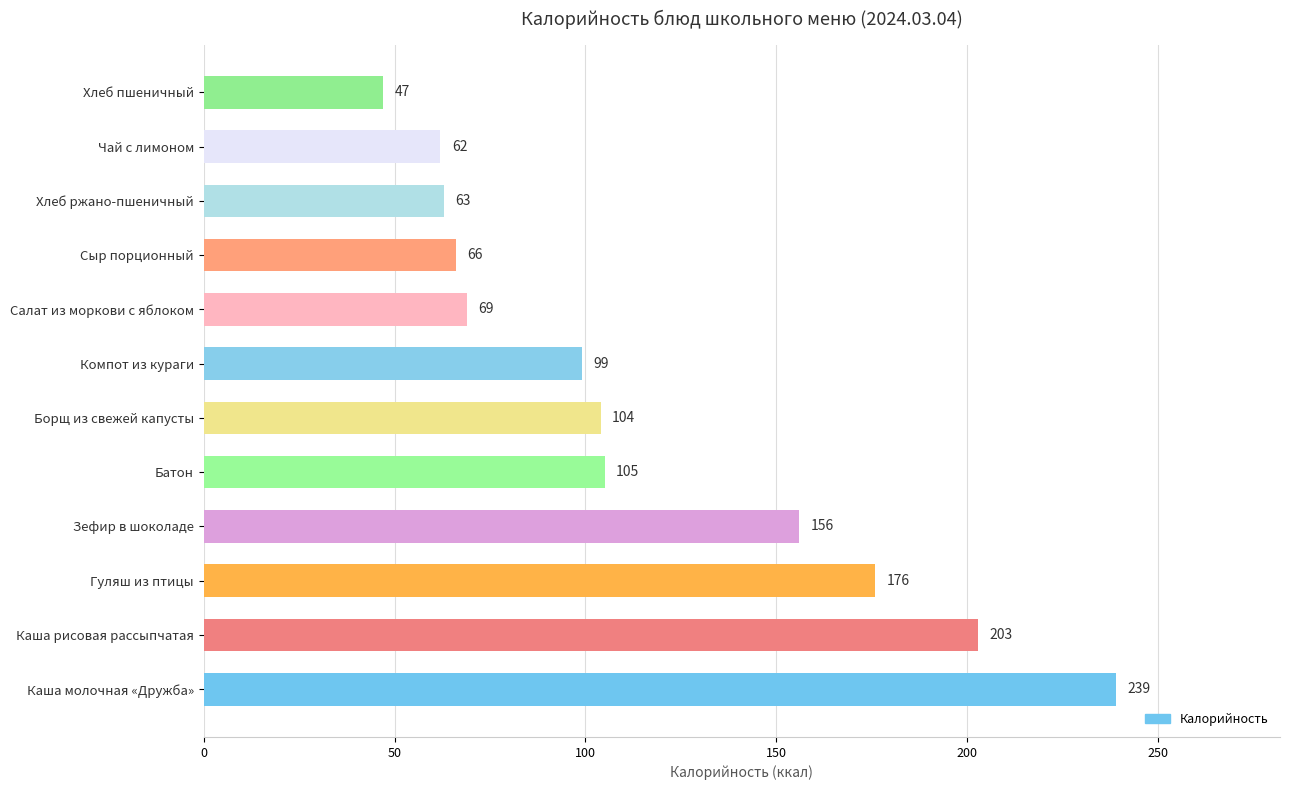

List the labels in order of value, largest first.

Каша молочная «Дружба», Каша рисовая рассыпчатая, Гуляш из птицы, Зефир в шоколаде, Батон, Борщ из свежей капусты, Компот из кураги, Салат из моркови с яблоком, Сыр порционный, Хлеб ржано-пшеничный, Чай с лимоном, Хлеб пшеничный